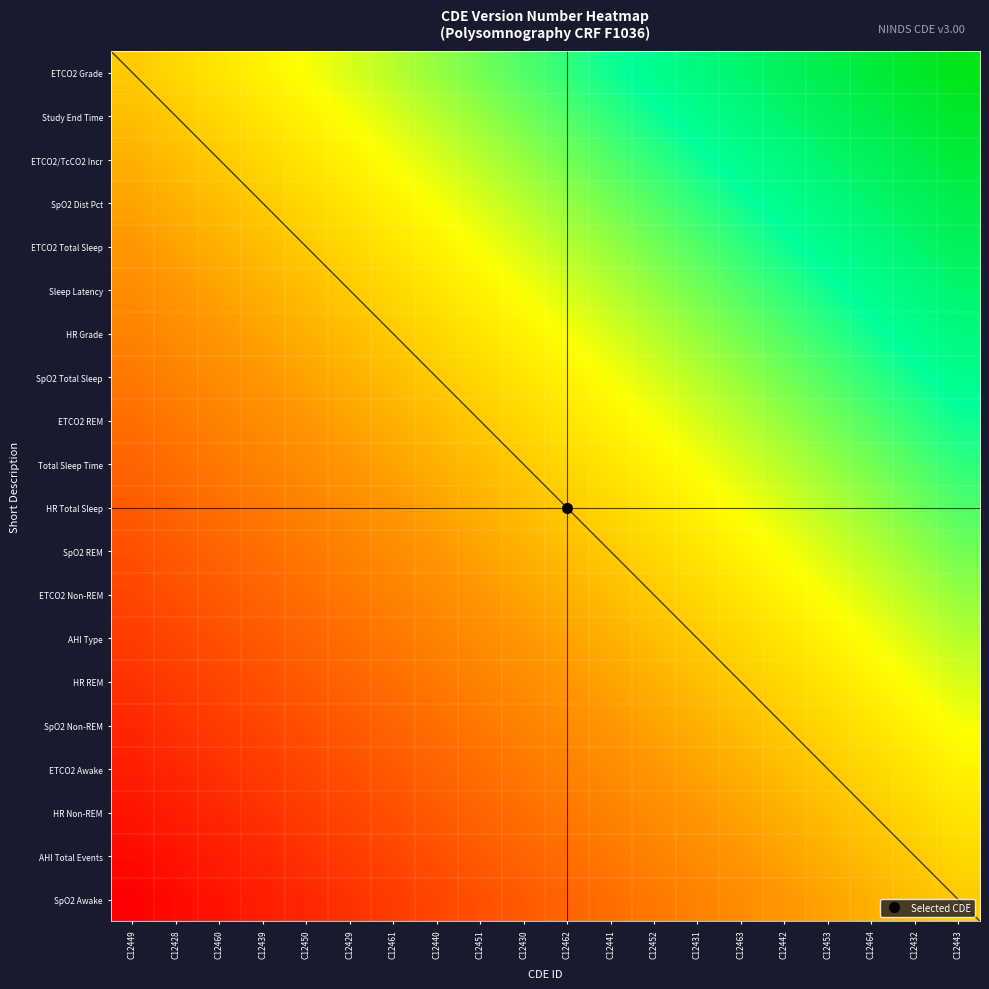

Is the value of Sleep Latency at C12443 greater than the value of HR Total Sleep at C12439?

Yes